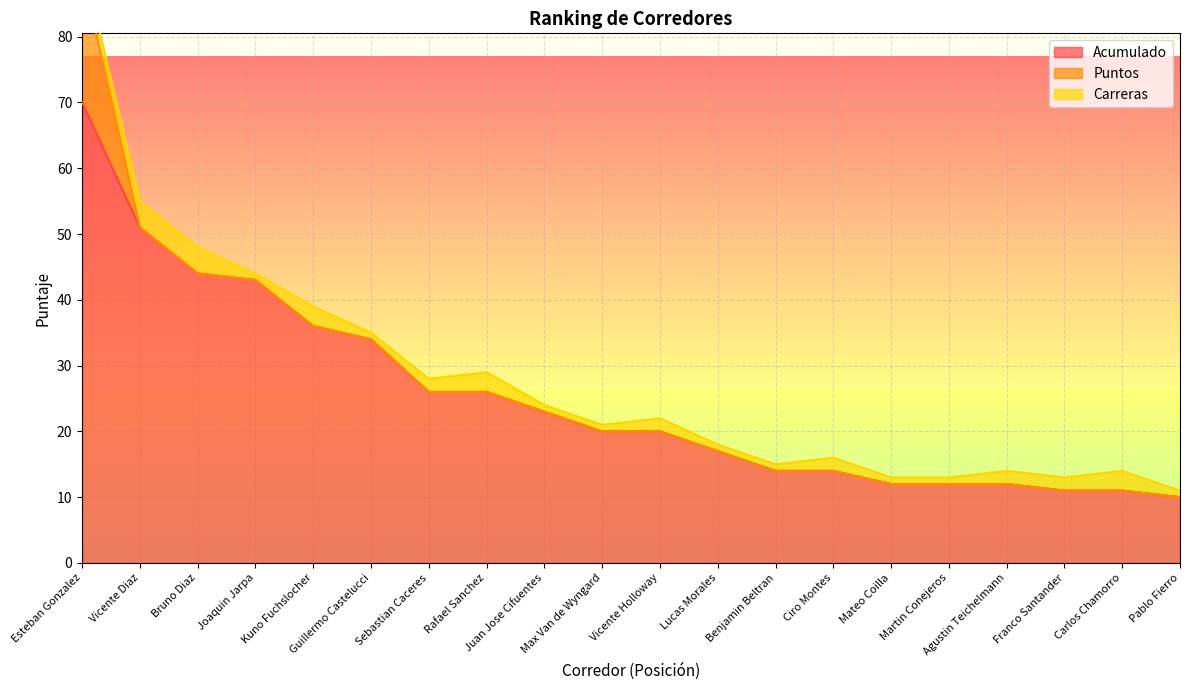

Does the chart display data point markers on the line(s)?

No